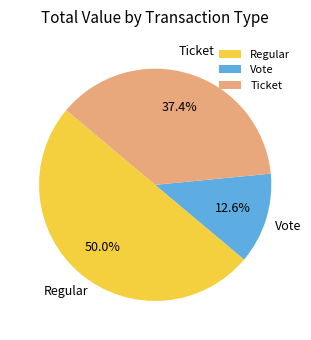

Rank the categories by value from highest to lowest.

Regular, Ticket, Vote